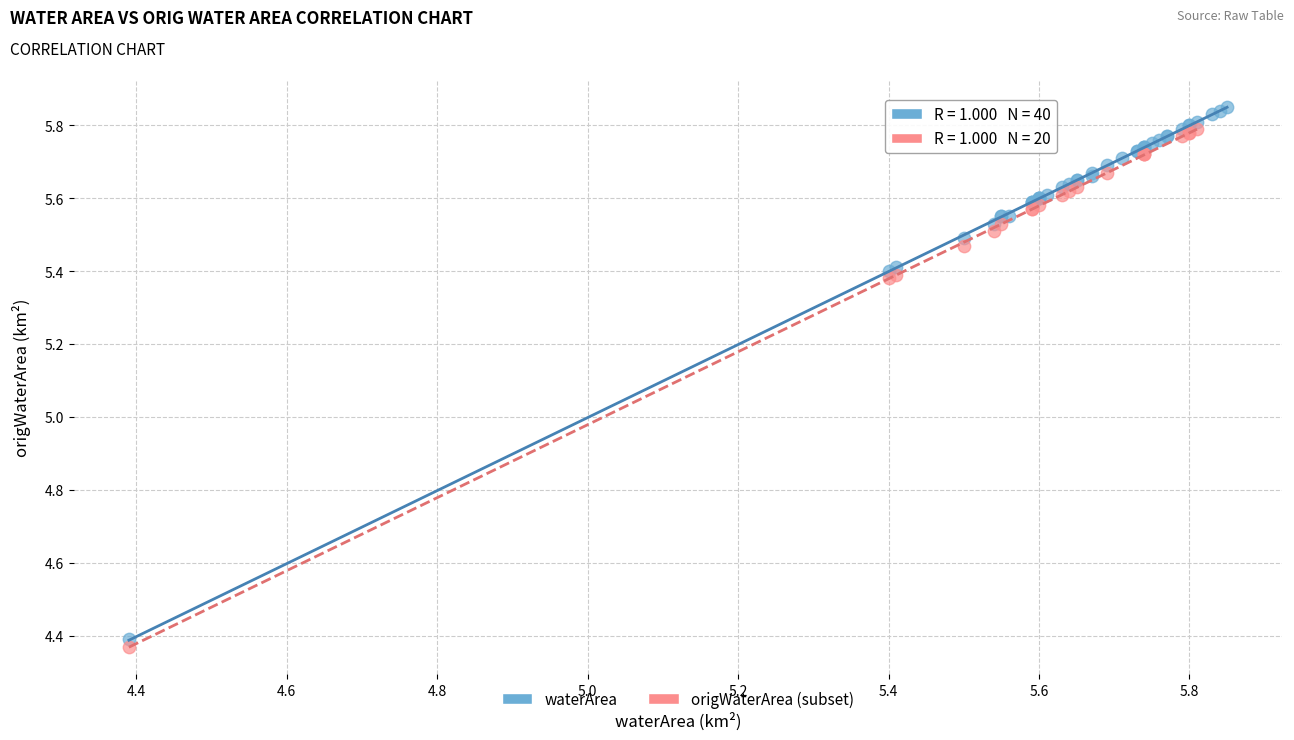

Which series has the largest Y range (max minus min)?

waterArea